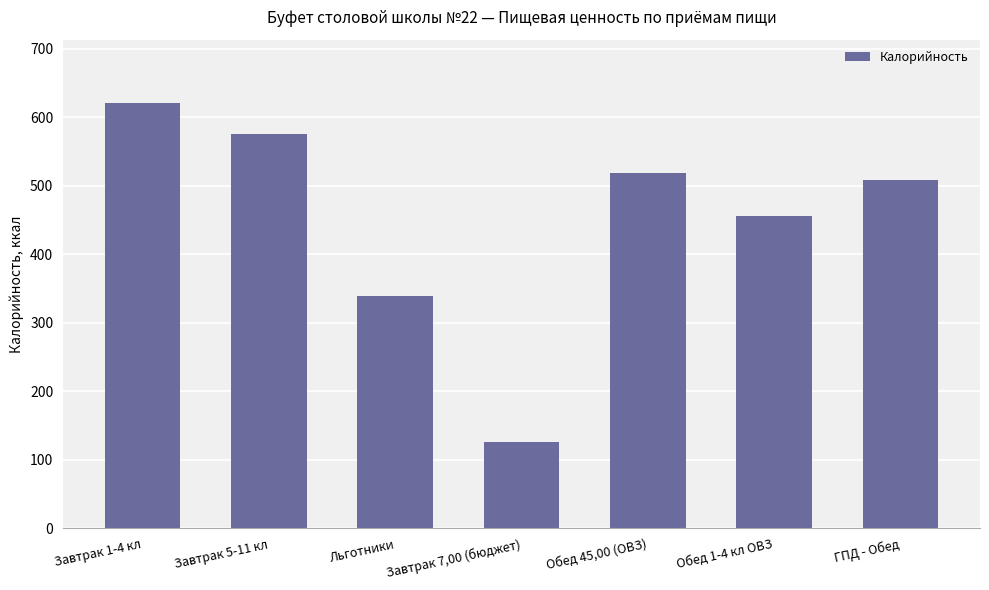

What is the approximate value at ГПД - Обед?

509